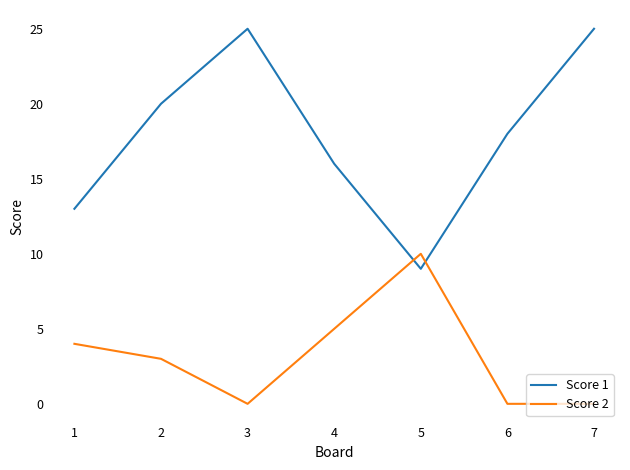

True or false: Score 1 and Score 2 intersect in this chart.

True